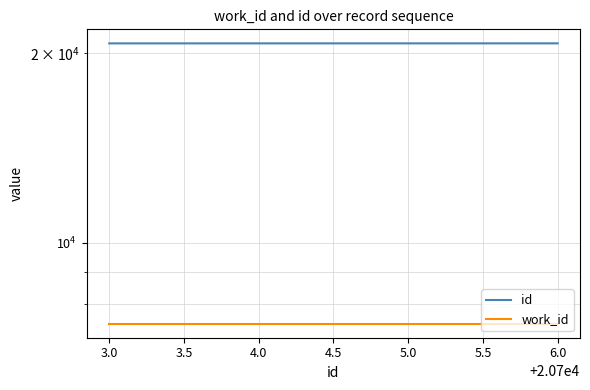

True or false: work_id and id cross at least once.

False